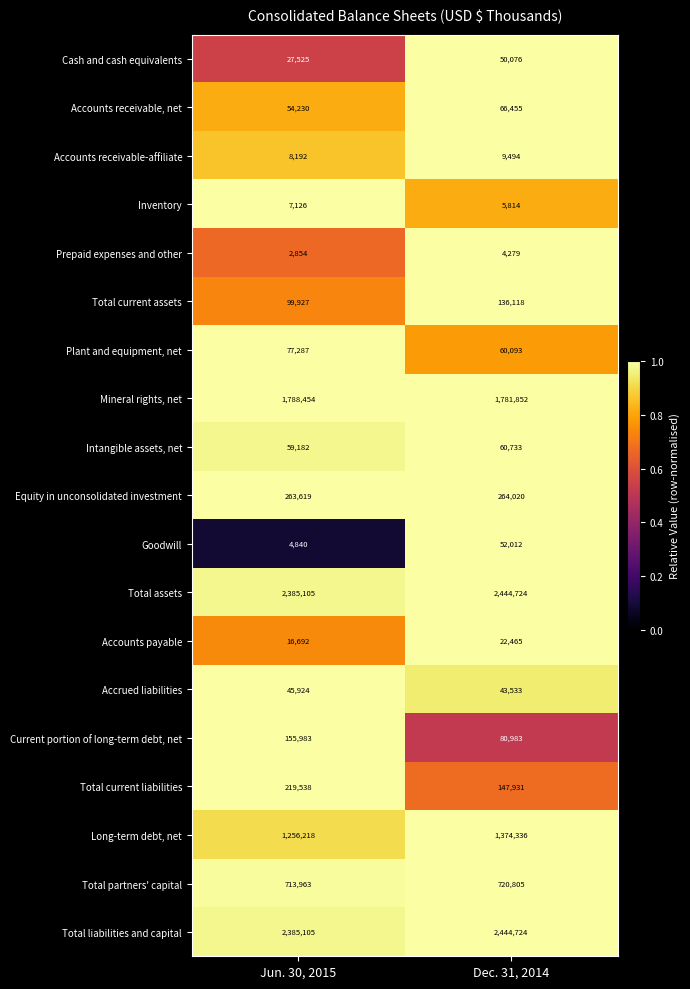

What is the spread (max minus min) of values at Jun. 30, 2015?

2382251